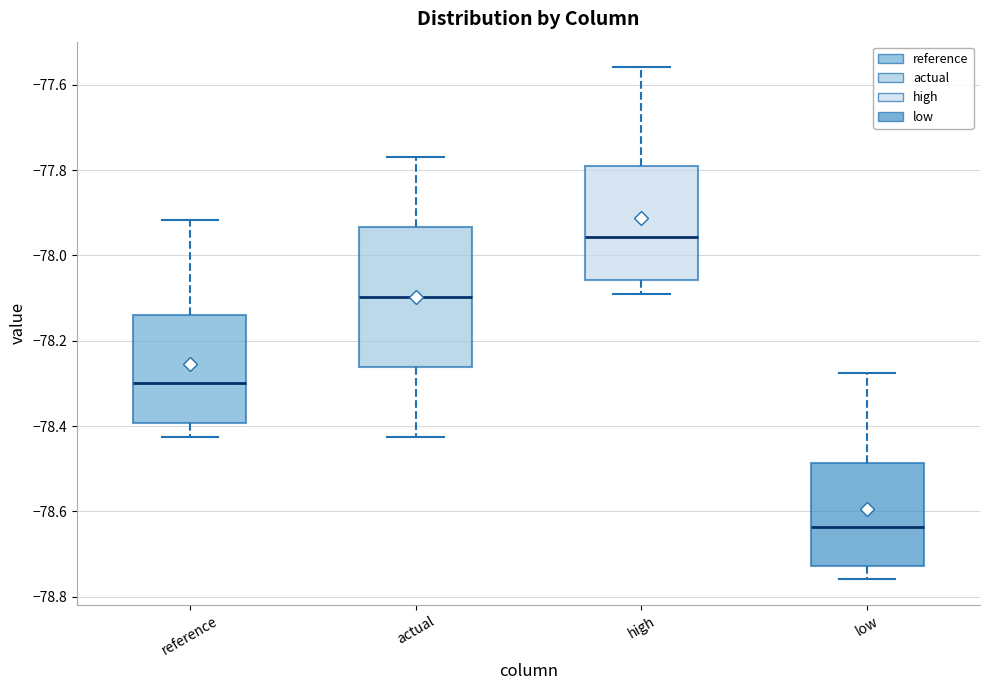

Where does the upper whisker of the box for low end on the y-axis? The values are not printed on the chart, so give them approximately, as read against the axis.

-78.28